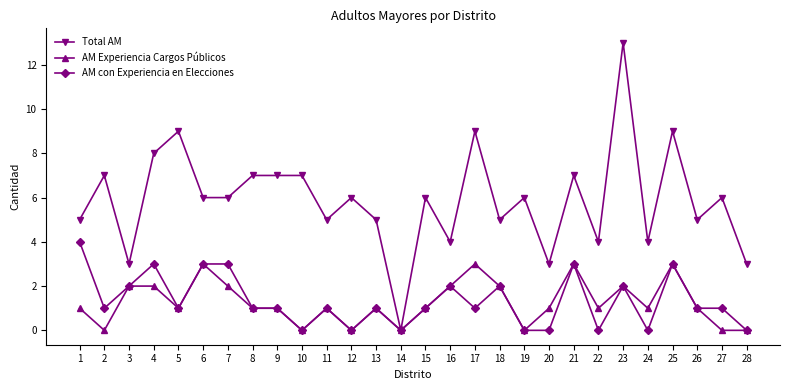

What value does the Total AM series have at 12?

6